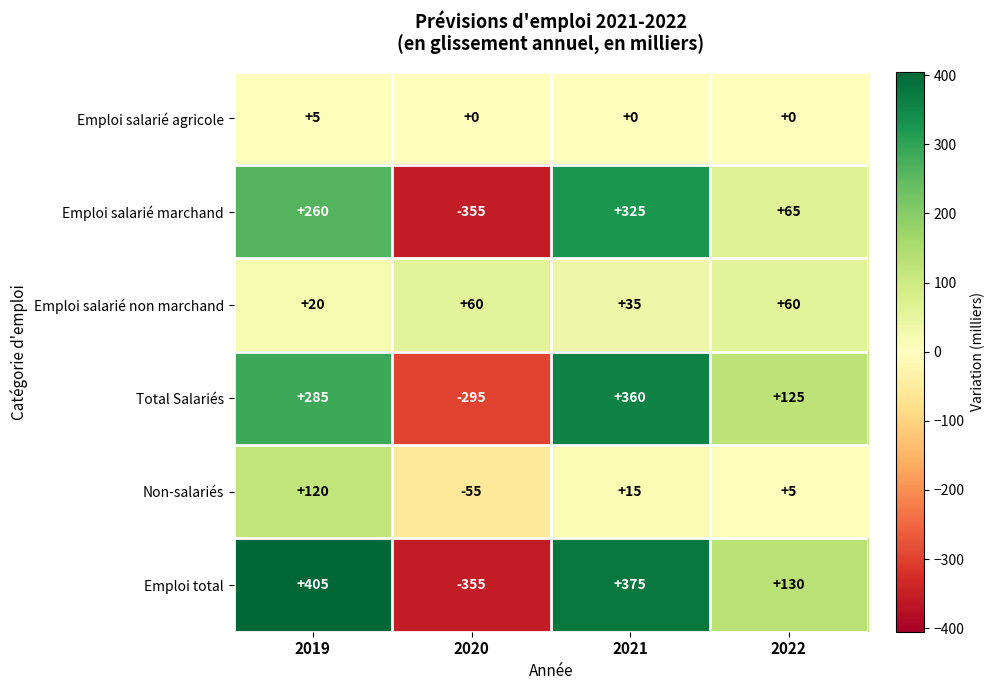

What is the total value across all series at 2019?

1095